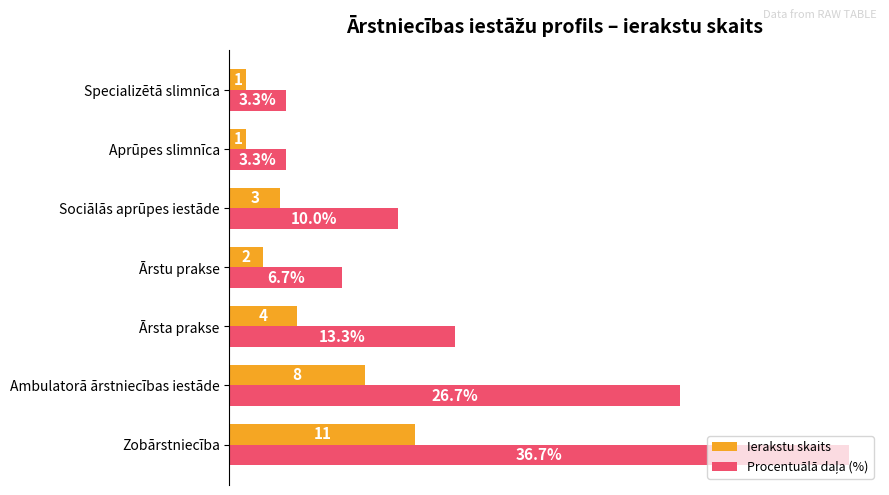

At which category is the sum across all series the highest?

Zobārstniecība